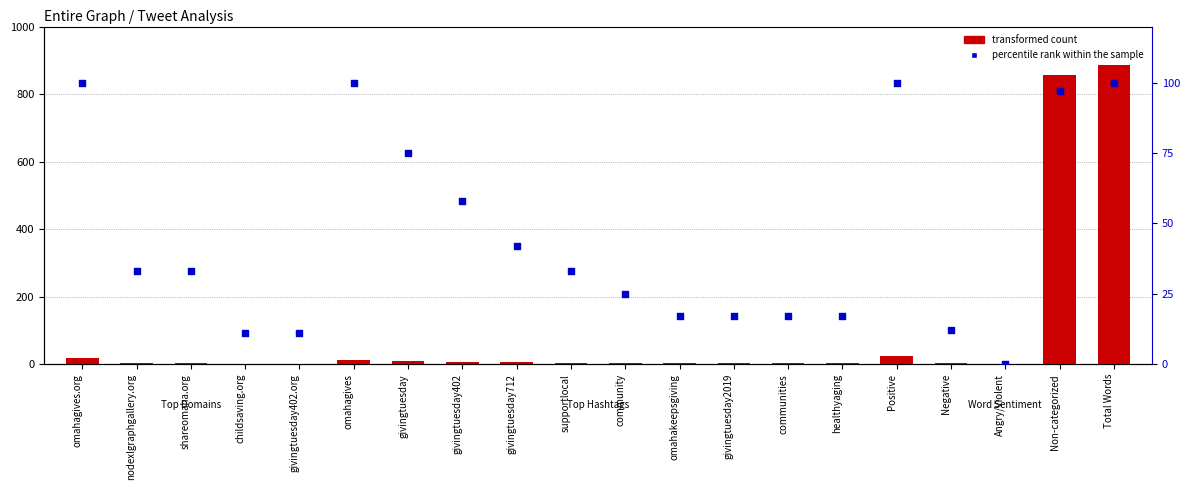

At how many categories does at least one series exceed 581?

2